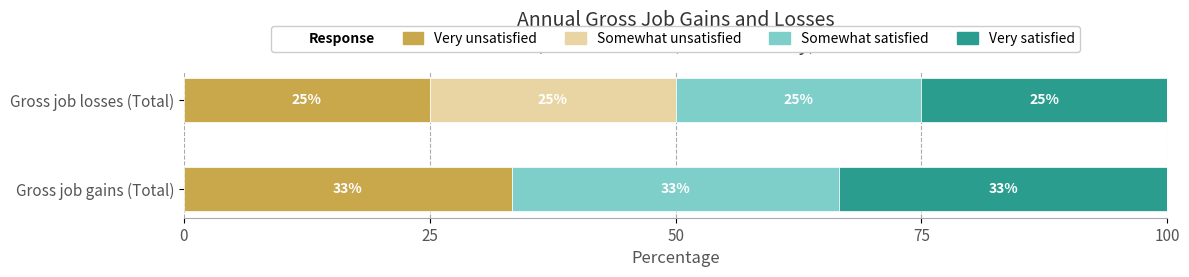

What is the total value across all series at Gross job losses (Total)?

100.0